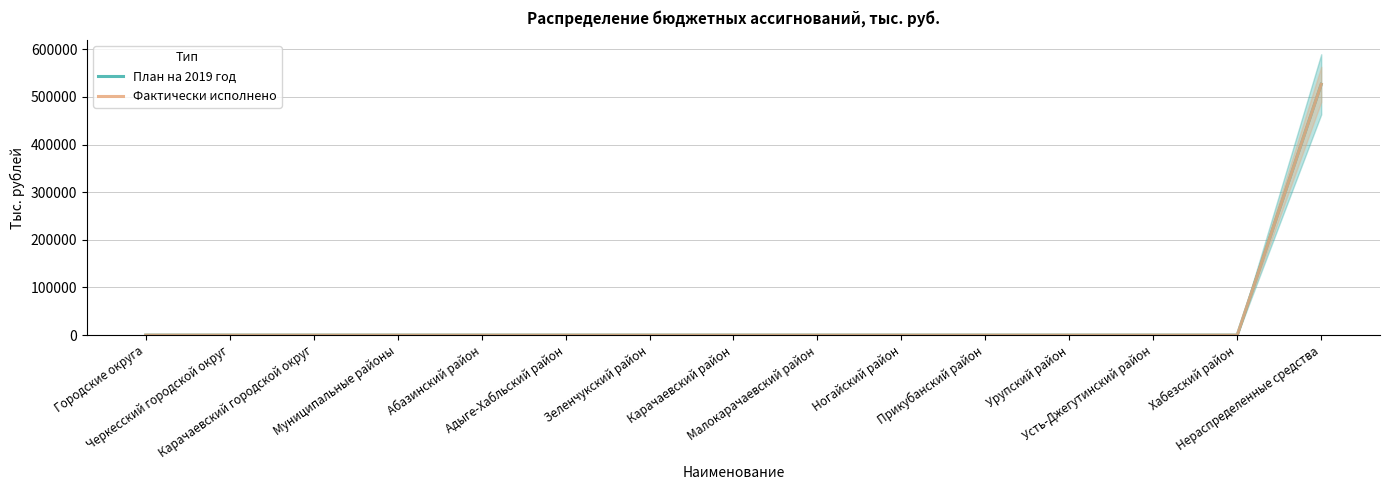

List the labels in order of План на 2019 год value, smallest first.

Городские округа, Черкесский городской округ, Карачаевский городской округ, Муниципальные районы, Абазинский район, Адыге-Хабльский район, Зеленчукский район, Карачаевский район, Малокарачаевский район, Ногайский район, Прикубанский район, Урупский район, Усть-Джегутинский район, Хабезский район, Нераспределенные средства